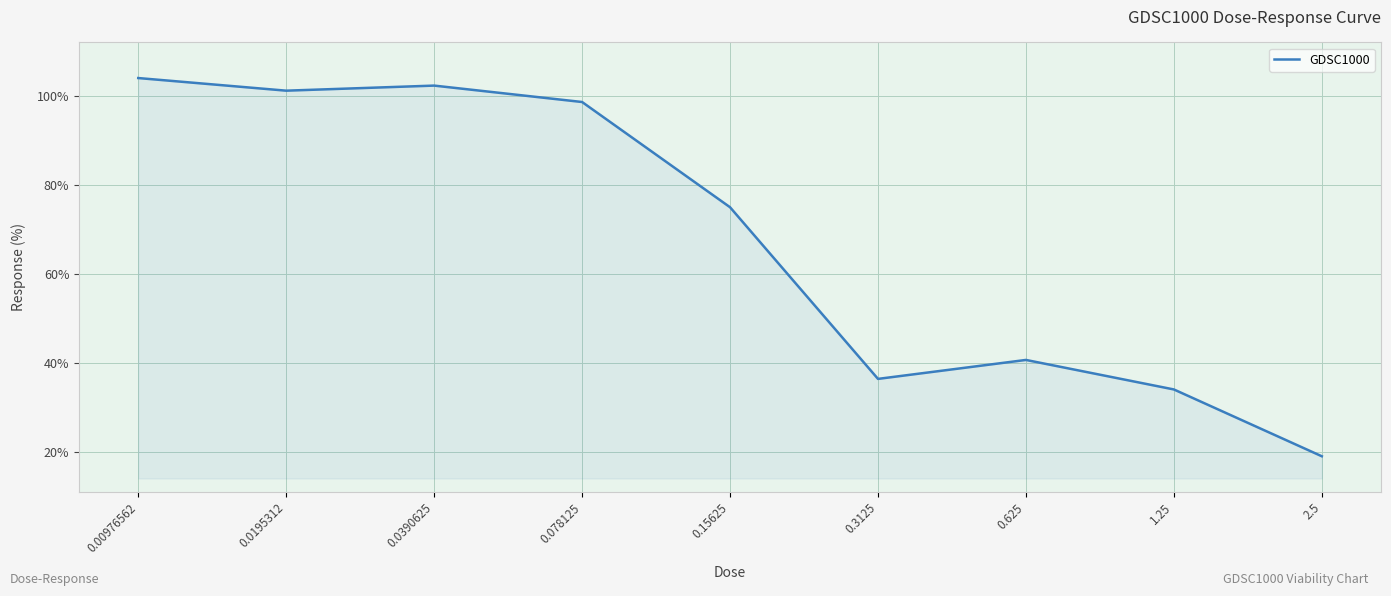

What position from the right is 0.0390625?

7